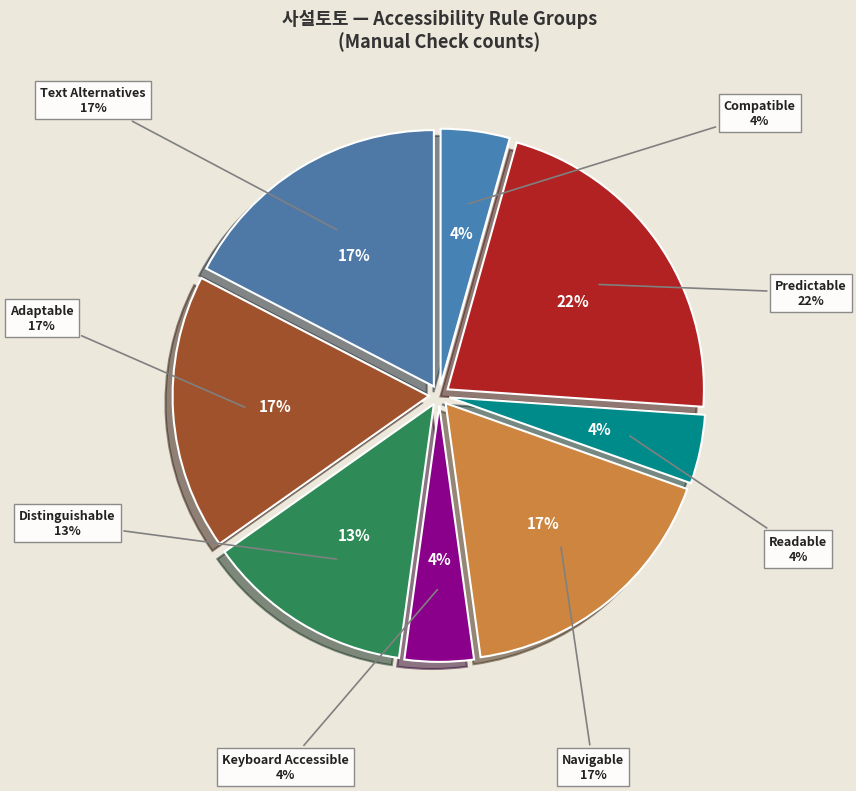

What is the largest slice in the pie chart?

Predictable